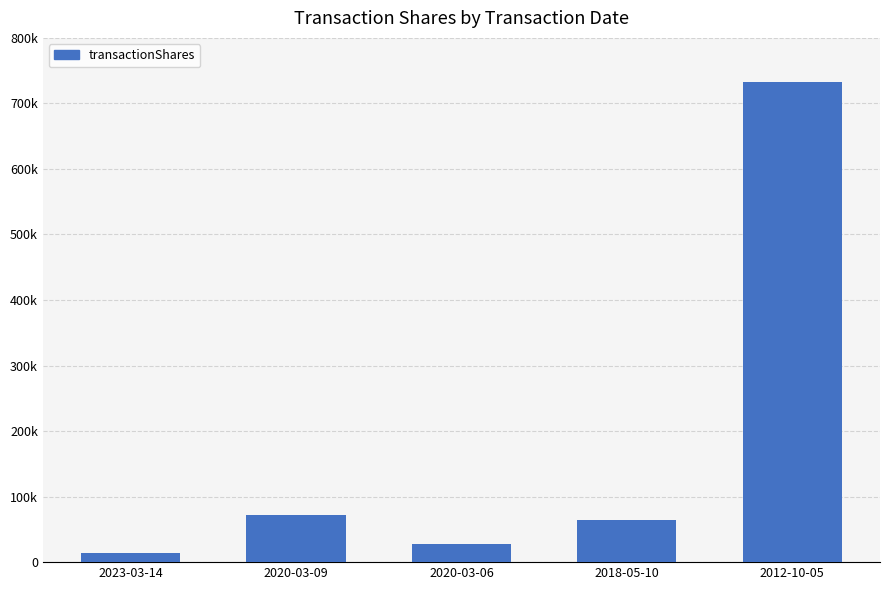

Are the bars horizontal?

No